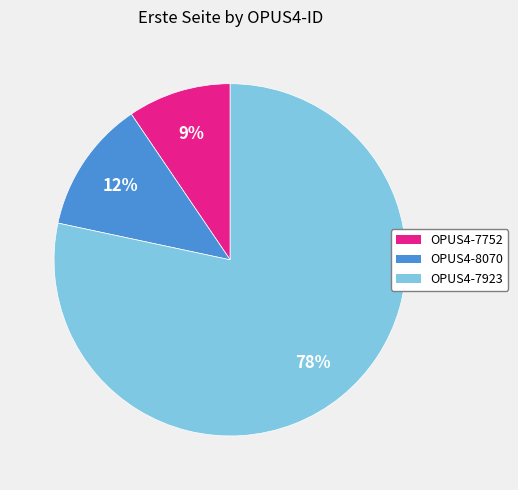

Which slice is the smallest?

OPUS4-7752